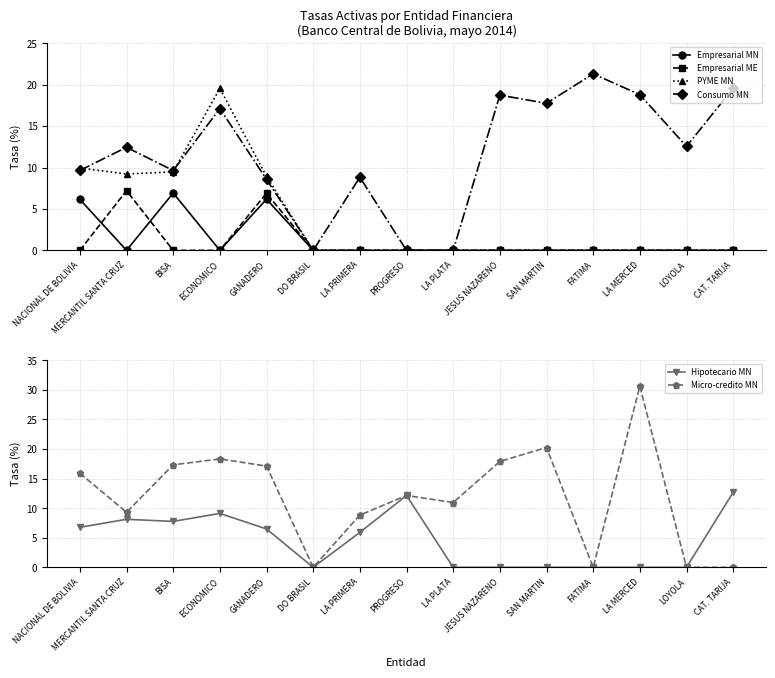

What is the label of the 12th point from the right?

ECONOMICO